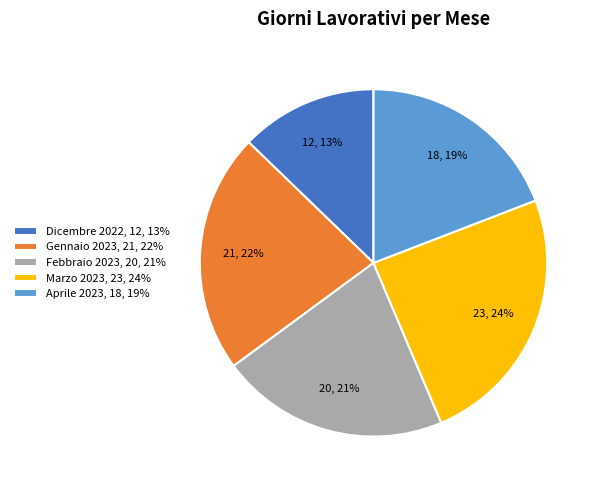

What is the largest slice in the pie chart?

Marzo 2023